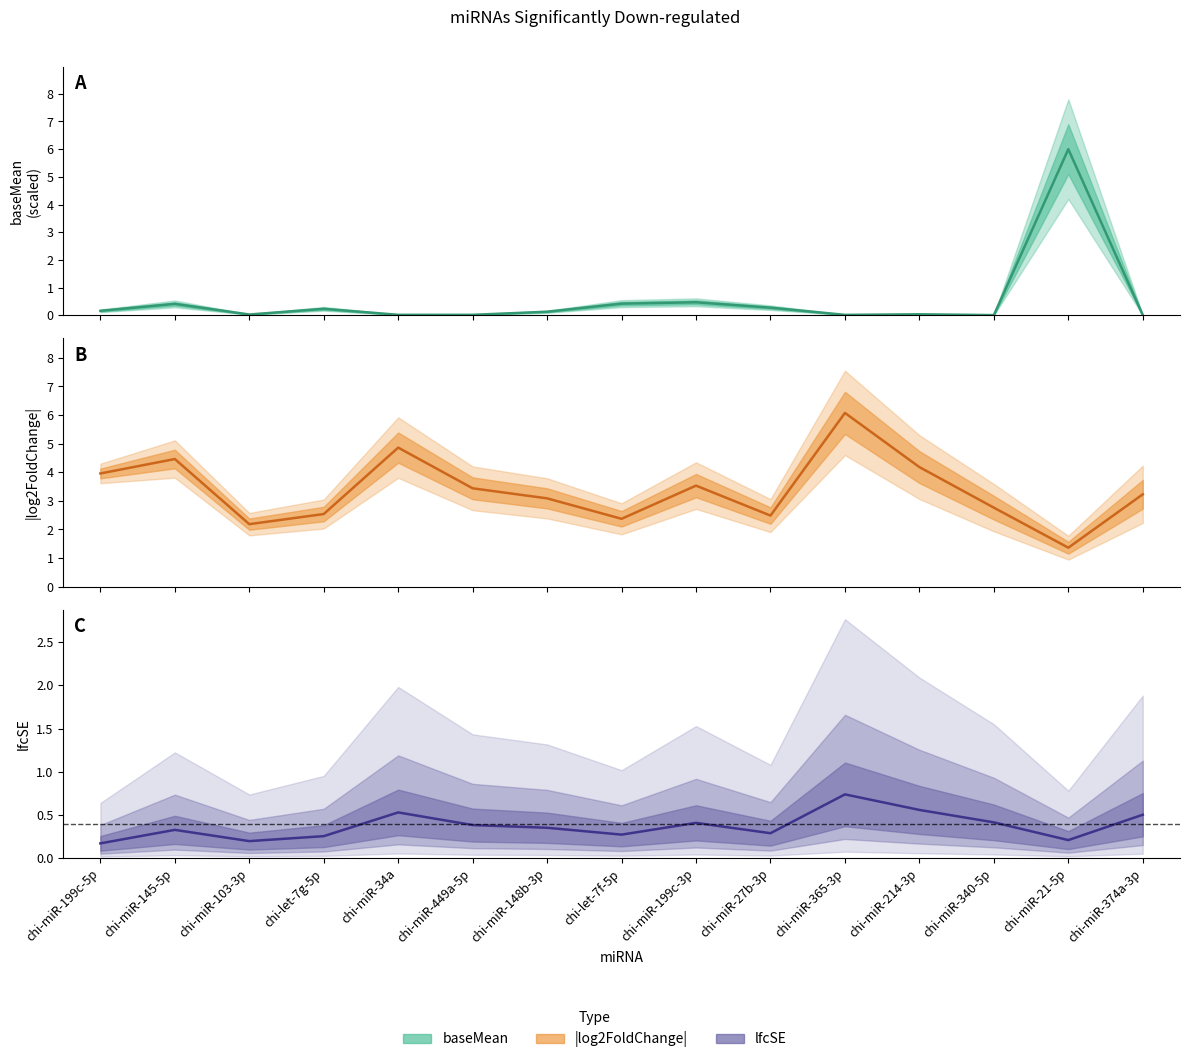

Reading left to right, transcribe all the data shown in this chart.

baseMean estimate: chi-miR-199c-5p=0.2	chi-miR-145-5p=0.4	chi-miR-103-3p=0.0	chi-let-7g-5p=0.2	chi-miR-34a=0.0	chi-miR-449a-5p=0.0	chi-miR-148b-3p=0.1	chi-let-7f-5p=0.4	chi-miR-199c-3p=0.5	chi-miR-27b-3p=0.3	chi-miR-365-3p=0.0	chi-miR-214-3p=0.0	chi-miR-340-5p=0.0	chi-miR-21-5p=6.0	chi-miR-374a-3p=0.0
|log2FoldChange|: chi-miR-199c-5p=4.0	chi-miR-145-5p=4.5	chi-miR-103-3p=2.2	chi-let-7g-5p=2.5	chi-miR-34a=4.9	chi-miR-449a-5p=3.4	chi-miR-148b-3p=3.1	chi-let-7f-5p=2.4	chi-miR-199c-3p=3.5	chi-miR-27b-3p=2.5	chi-miR-365-3p=6.1	chi-miR-214-3p=4.2	chi-miR-340-5p=2.8	chi-miR-21-5p=1.4	chi-miR-374a-3p=3.2
lfcSE: chi-miR-199c-5p=0.2	chi-miR-145-5p=0.3	chi-miR-103-3p=0.2	chi-let-7g-5p=0.3	chi-miR-34a=0.5	chi-miR-449a-5p=0.4	chi-miR-148b-3p=0.4	chi-let-7f-5p=0.3	chi-miR-199c-3p=0.4	chi-miR-27b-3p=0.3	chi-miR-365-3p=0.7	chi-miR-214-3p=0.6	chi-miR-340-5p=0.4	chi-miR-21-5p=0.2	chi-miR-374a-3p=0.5